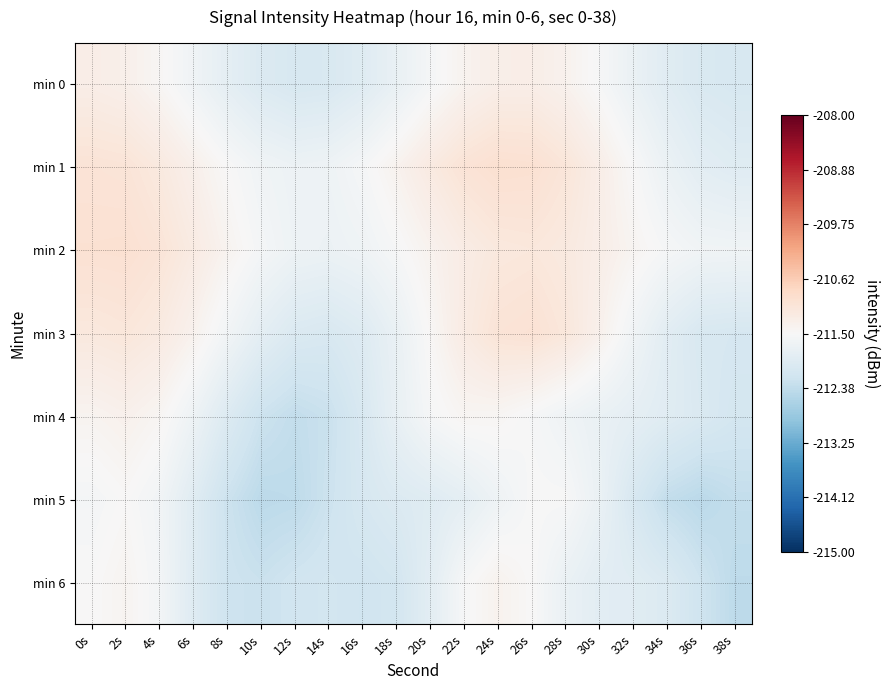

Rank the series at 12s from highest to lowest value.

min 2, min 1, min 3, min 0, min 6, min 4, min 5